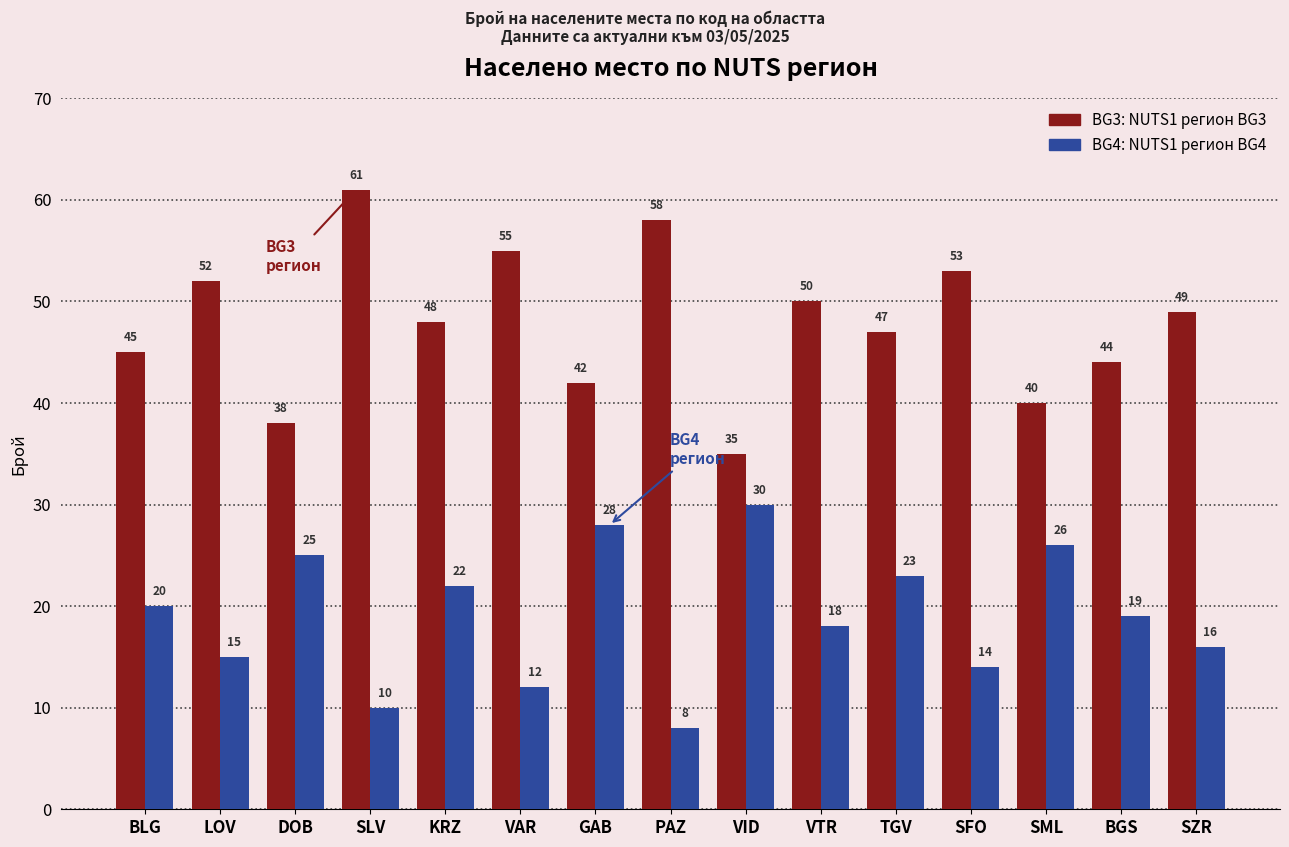

What is the difference between the highest and lowest values at BLG?

25